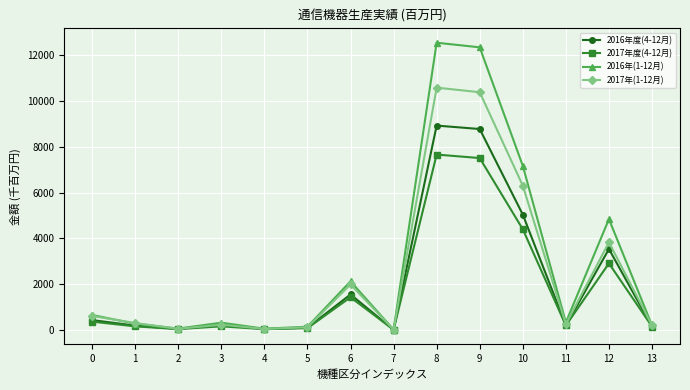

List the series in order of their peak value, highest first.

2016年(1-12月), 2017年(1-12月), 2016年度(4-12月), 2017年度(4-12月)